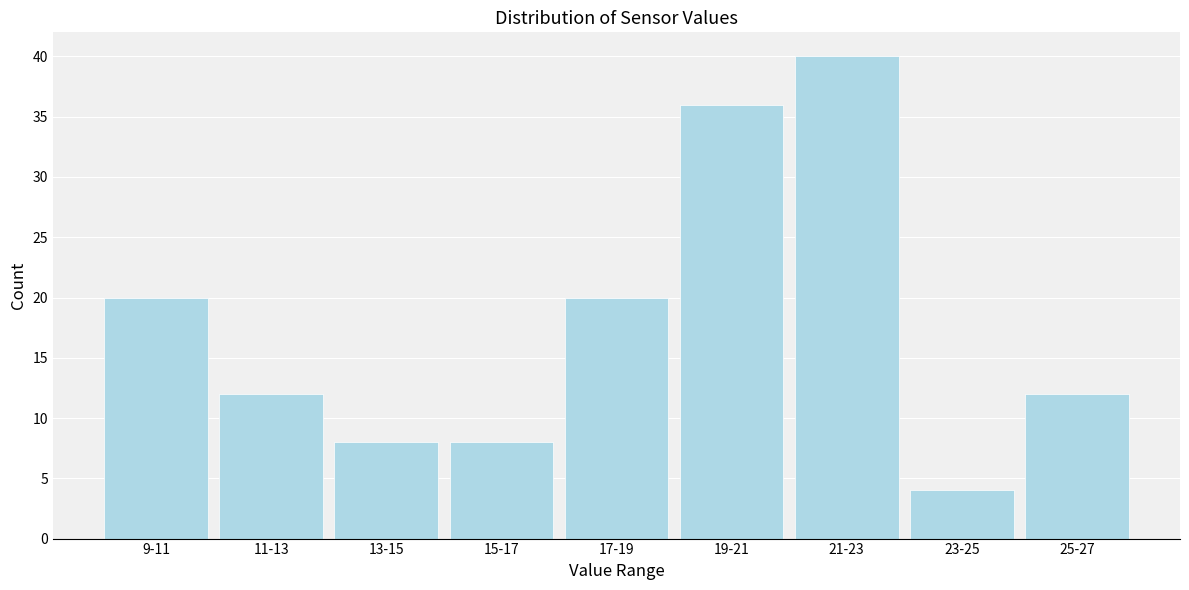

Reading right to left, list all the values displayed in this chart.

12	4	40	36	20	8	8	12	20